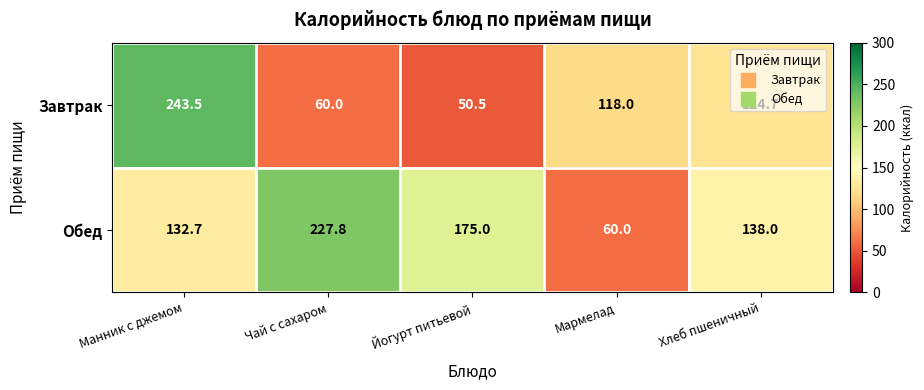

What is the difference between the Обед values at Хлеб пшеничный and Мармелад?

78.0